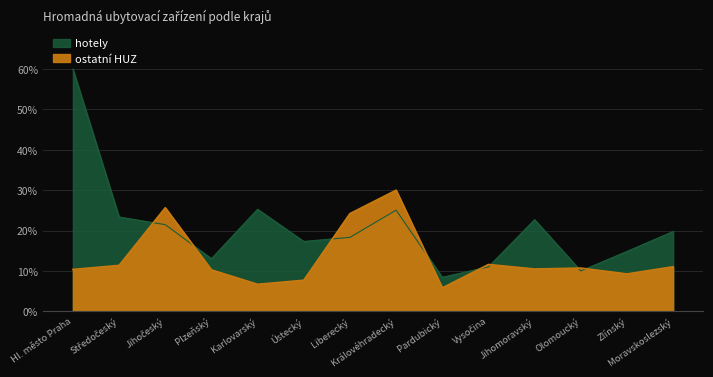

Rank the series by their average value, from lowest to highest.

ostatní HUZ, hotely